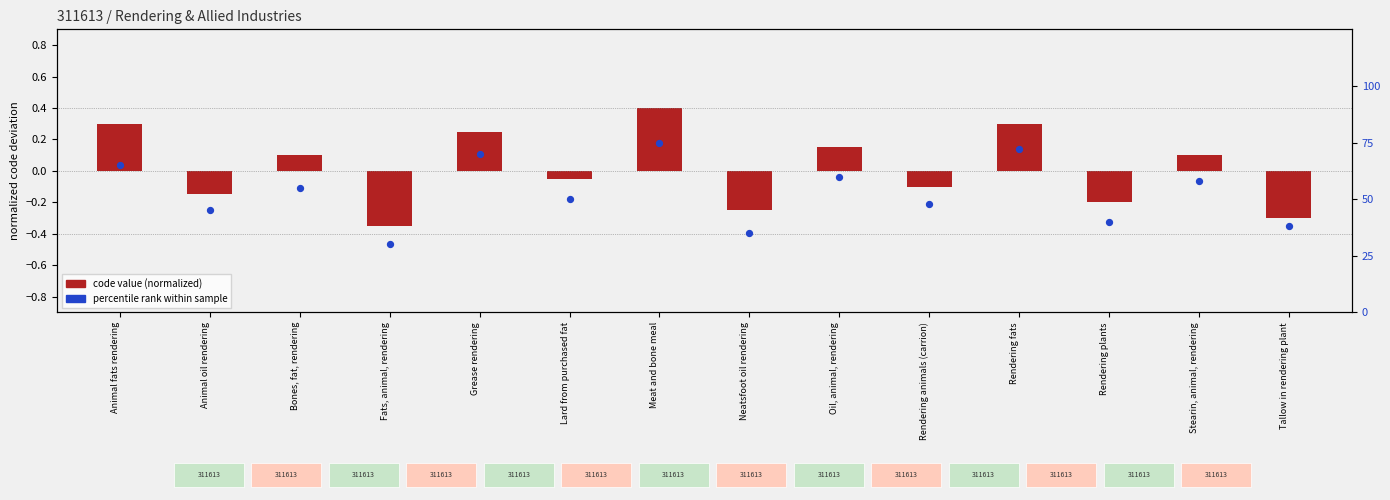

Which series reaches the maximum Y coordinate?

percentile rank within sample